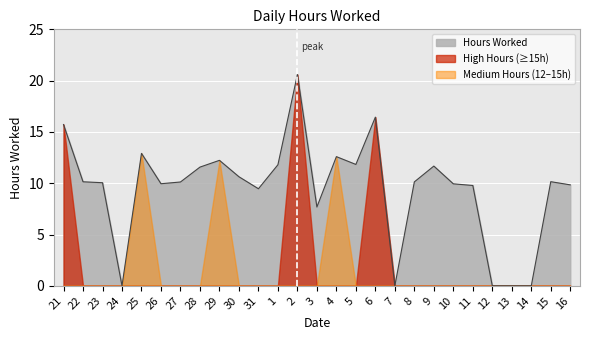

Rank the categories by value from lowest to highest.

24, 7, 12, 13, 14, 3, 31, 11, 16, 10, 26, 23, 27, 8, 22, 15, 30, 28, 9, 1, 5, 29, 4, 25, 21, 6, 2